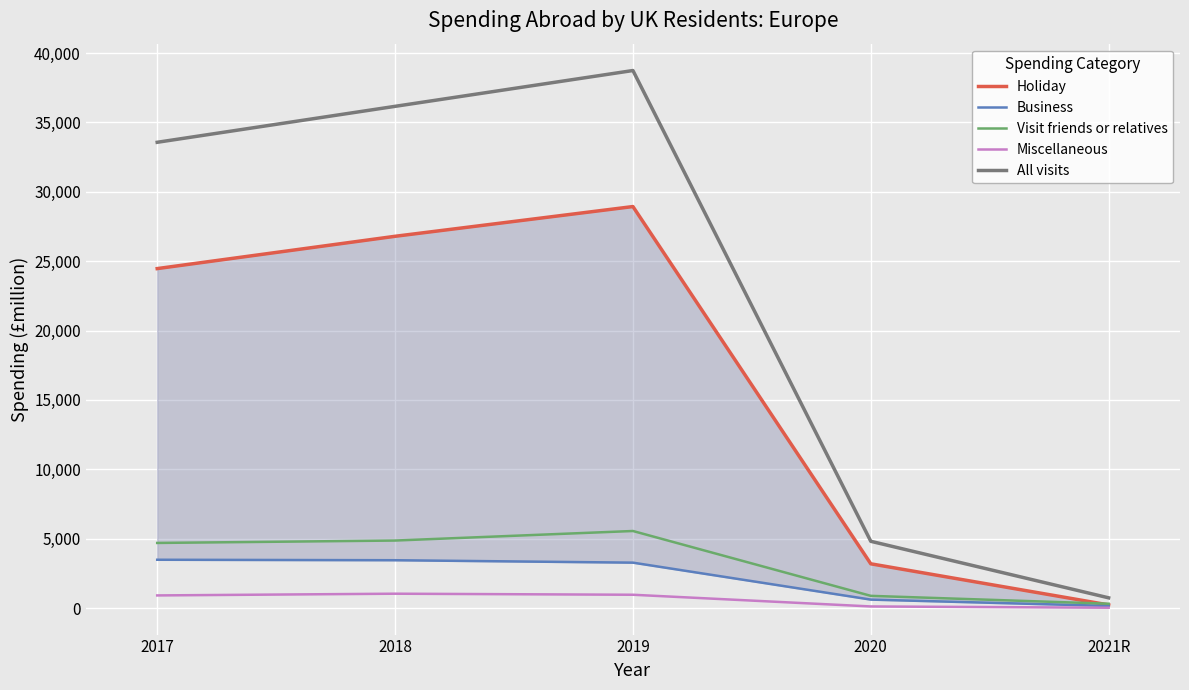

What are all the series names shown in the legend?

Holiday, Business, Visit friends or relatives, Miscellaneous, All visits